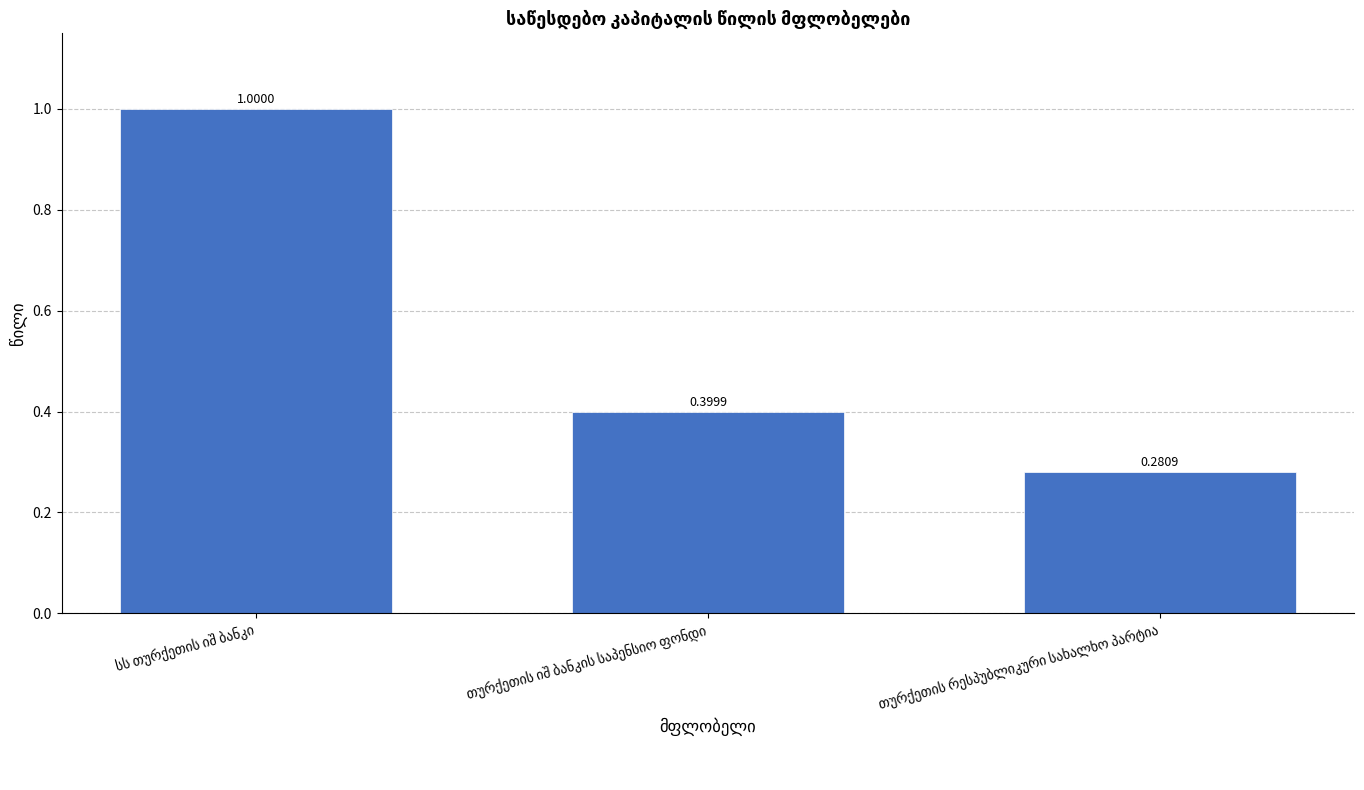

What is the value of the 1st bar from the left?

1.0